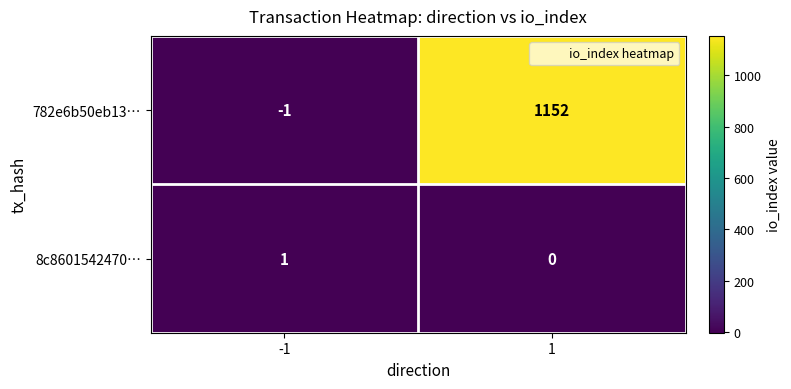

True or false: 8c8601542470… has a value of 1 at -1.

True